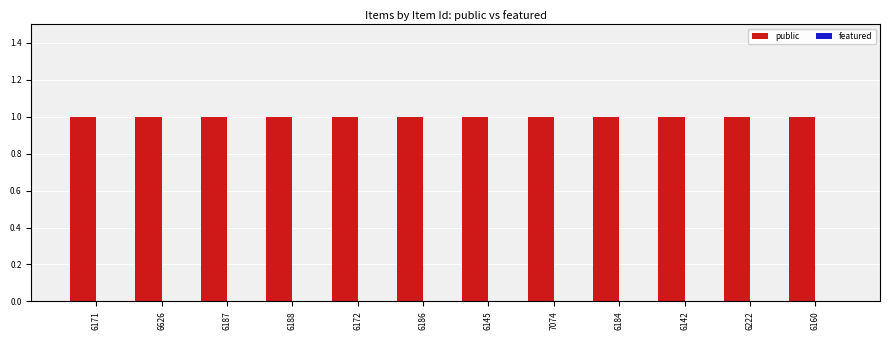

What is the sum of the public values at 6188 and 6172?

2